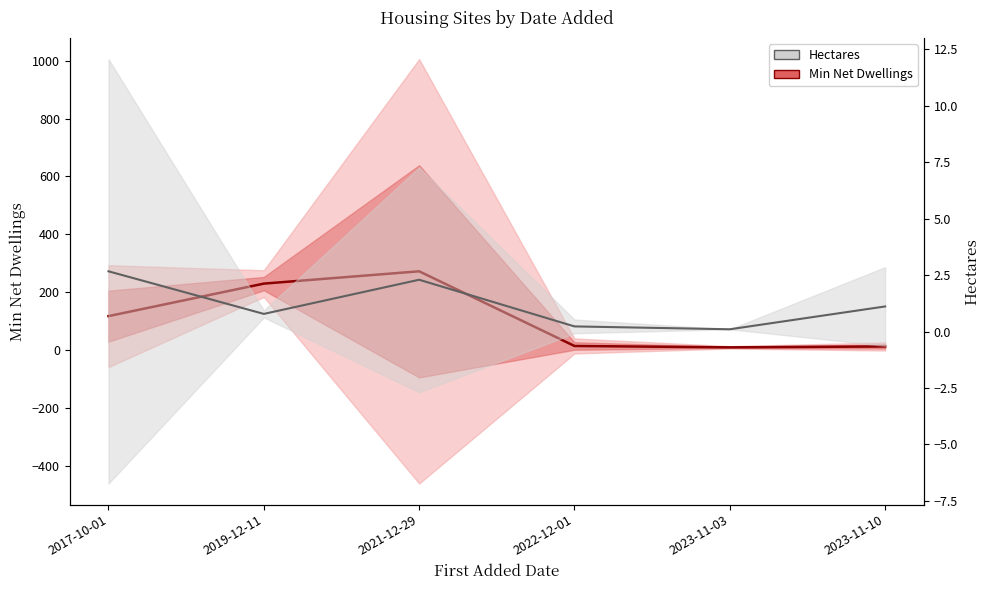

Where is the first local minimum for Min Net Dwellings?

2023-11-03